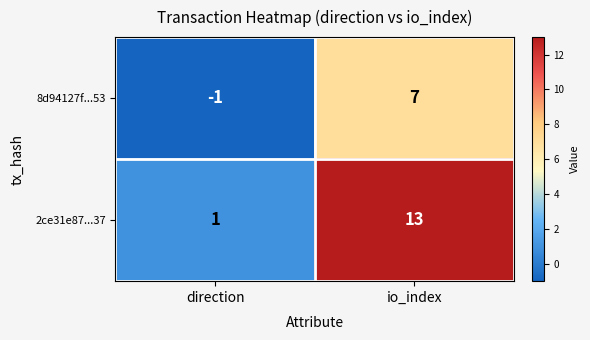

Which series has the largest range (max minus min)?

2ce31e87...37